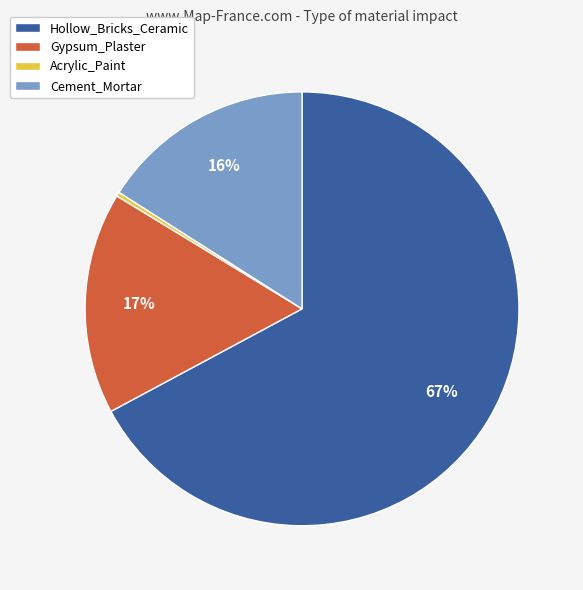

Combined, do Hollow_Bricks_Ceramic and Cement_Mortar account for over 50%?

Yes